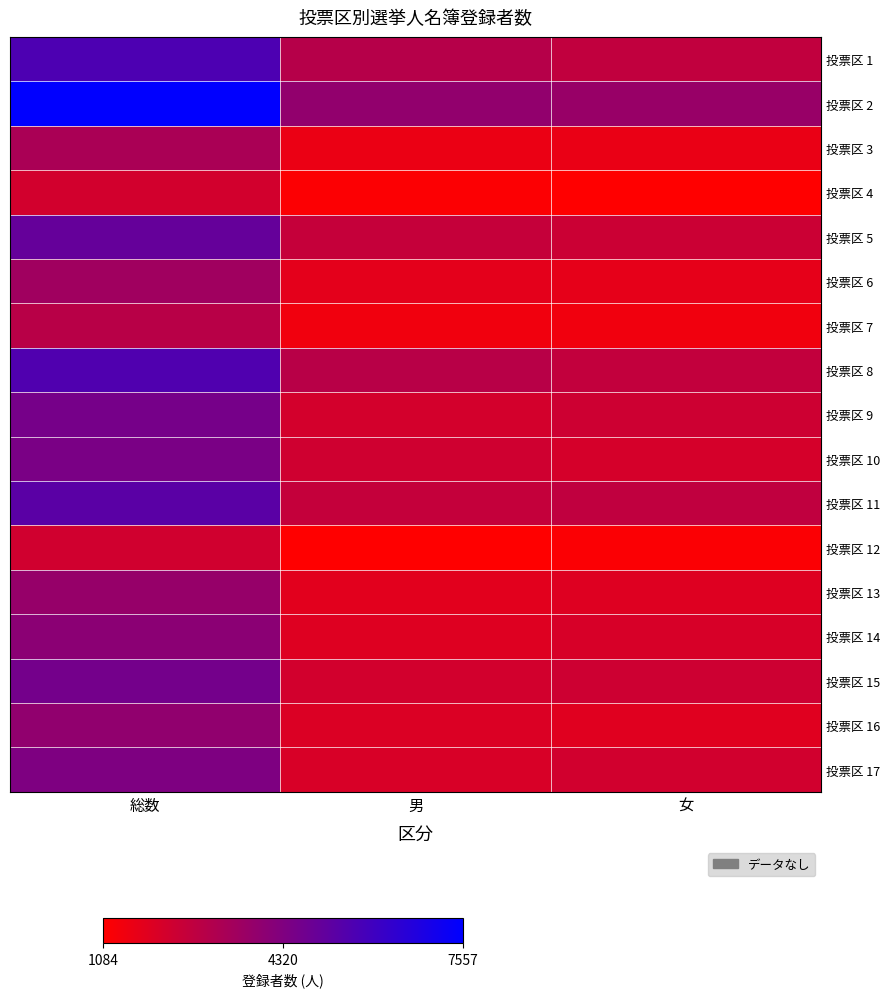

Reading left to right, list all the values displayed in this chart.

投票区 1: 総数=5608	男=2955	女=2653
投票区 2: 総数=7557	男=3856	女=3701
投票区 3: 総数=3240	男=1606	女=1634
投票区 4: 総数=2244	男=1160	女=1084
投票区 5: 総数=4989	男=2574	女=2415
投票区 6: 総数=3500	男=1782	女=1718
投票区 7: 総数=2894	男=1447	女=1447
投票区 8: 総数=5517	男=2889	女=2628
投票区 9: 総数=4553	男=2203	女=2350
投票区 10: 総数=4468	男=2313	女=2155
投票区 11: 総数=5278	男=2584	女=2694
投票区 12: 総数=2275	男=1085	女=1190
投票区 13: 総数=3743	男=1824	女=1919
投票区 14: 総数=4040	男=1923	女=2117
投票区 15: 総数=4610	男=2243	女=2367
投票区 16: 総数=3890	男=2013	女=1877
投票区 17: 総数=4346	男=2081	女=2265